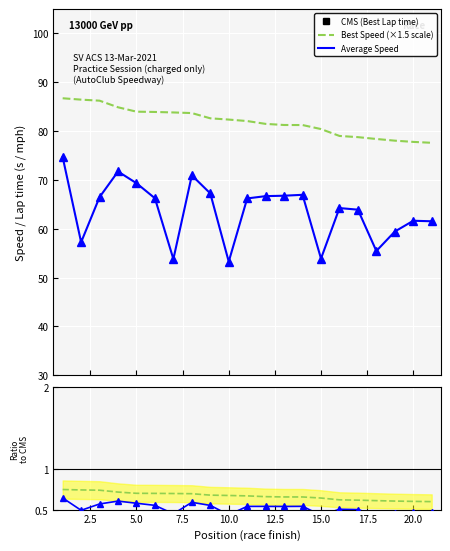

The value of Best Speed (×1.5 scale) at 11 is 32.3. True or false?

False